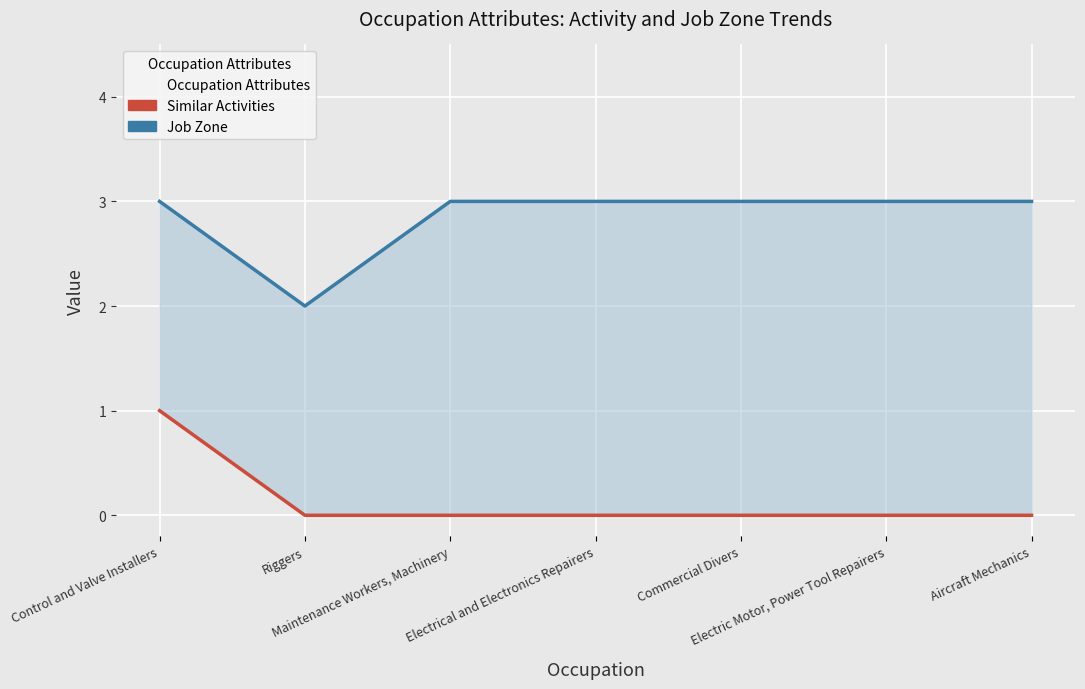

What is the maximum value for Similar Activities?

1